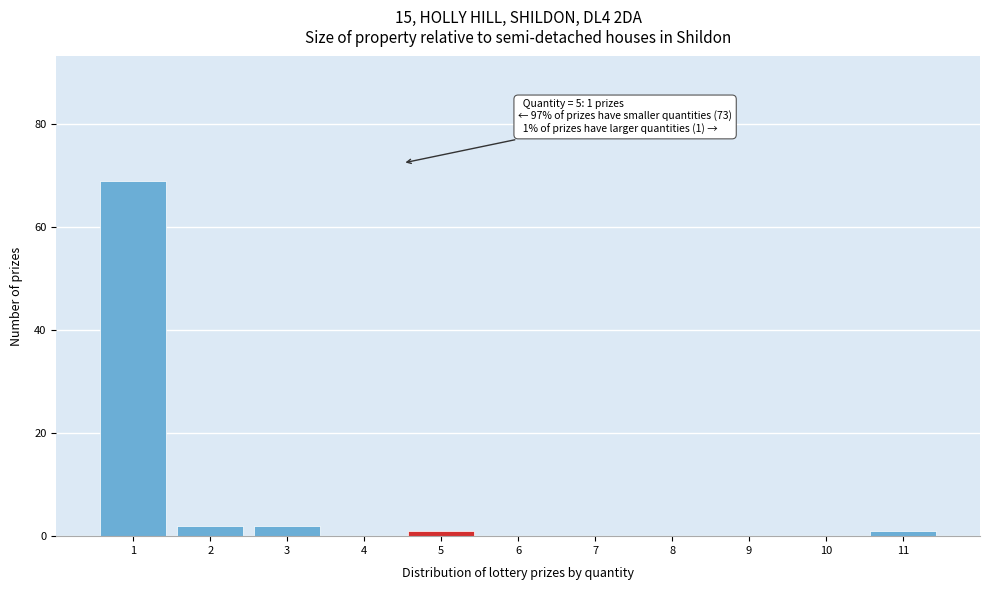

Reading right to left, list all the values displayed in this chart.

11=1	10=0	9=0	8=0	7=0	6=0	5=1	4=0	3=2	2=2	1=69